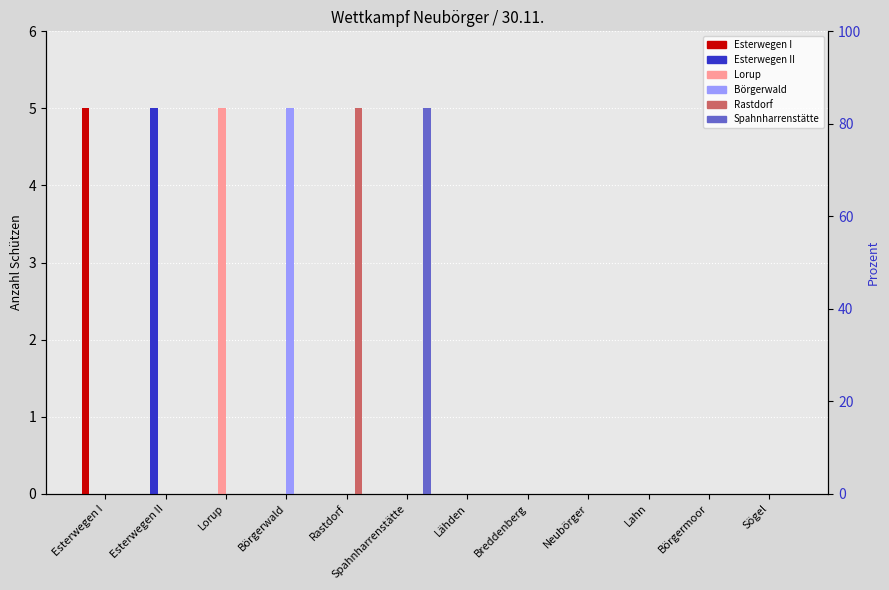

Is it true that Lorup equals 0 at Esterwegen II?

True